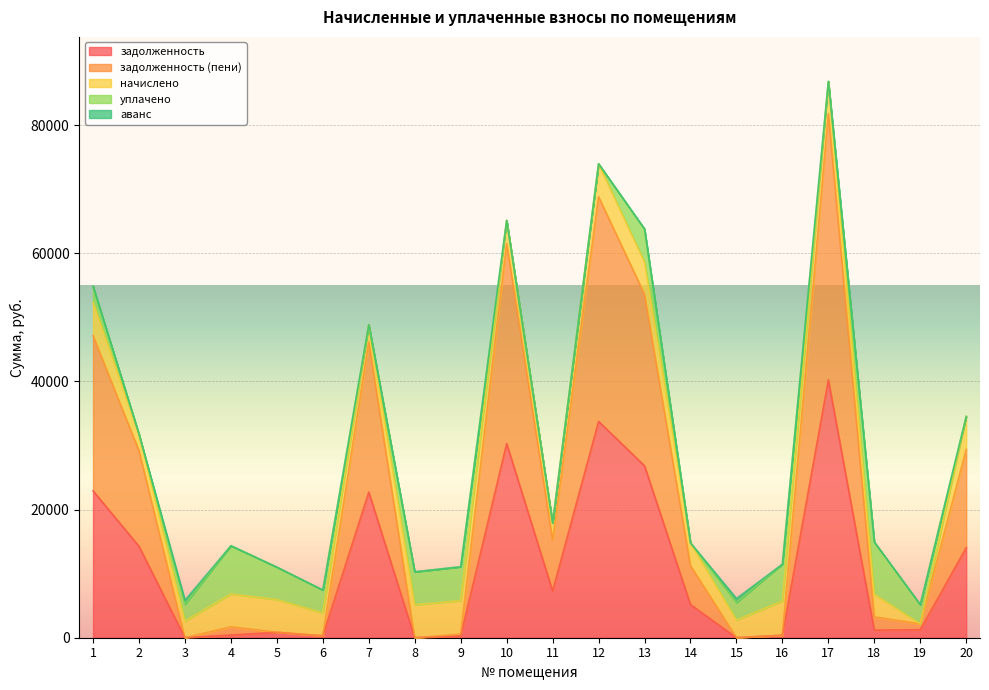

List the labels in order of аванс value, largest first.

3, 15, 8, 1, 2, 4, 5, 6, 7, 9, 10, 11, 12, 13, 14, 16, 17, 18, 19, 20